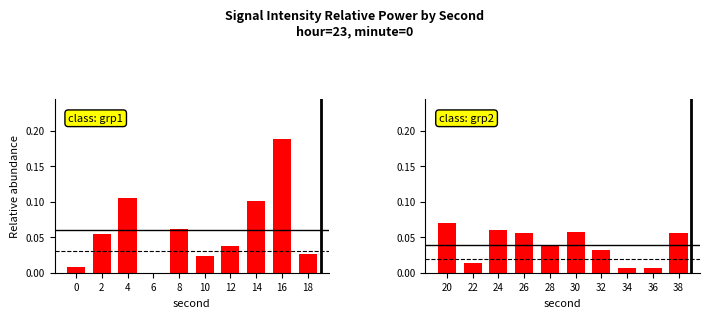

At which category is the sum across all series the highest?

16